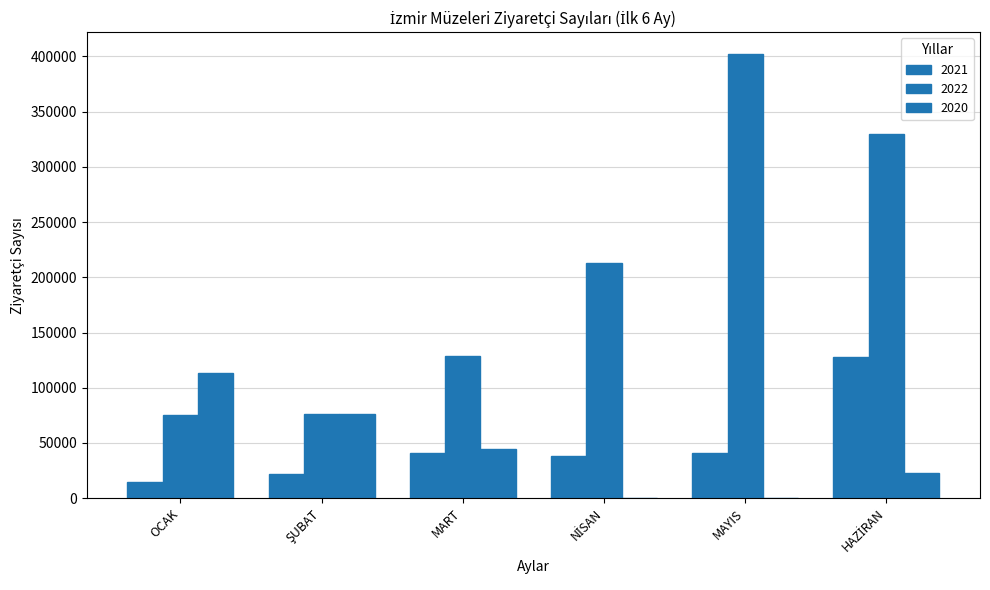

What is the average value of the 2021 series?

47459